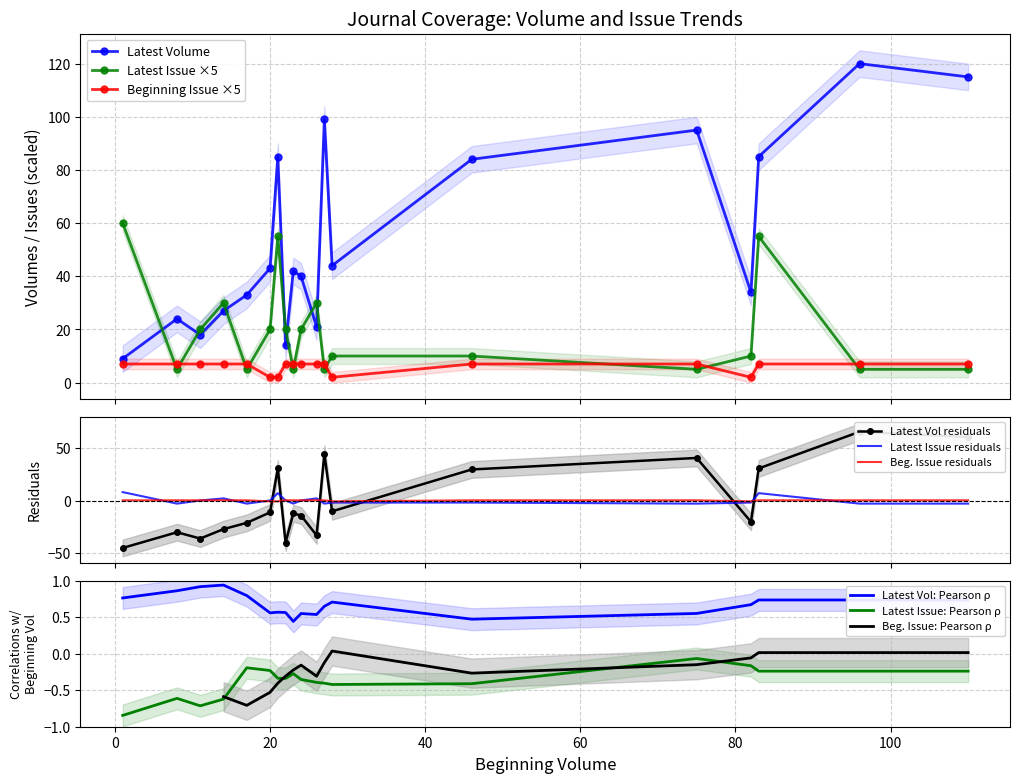

How many times do Beginning Issue and Latest Issue cross each other?

11